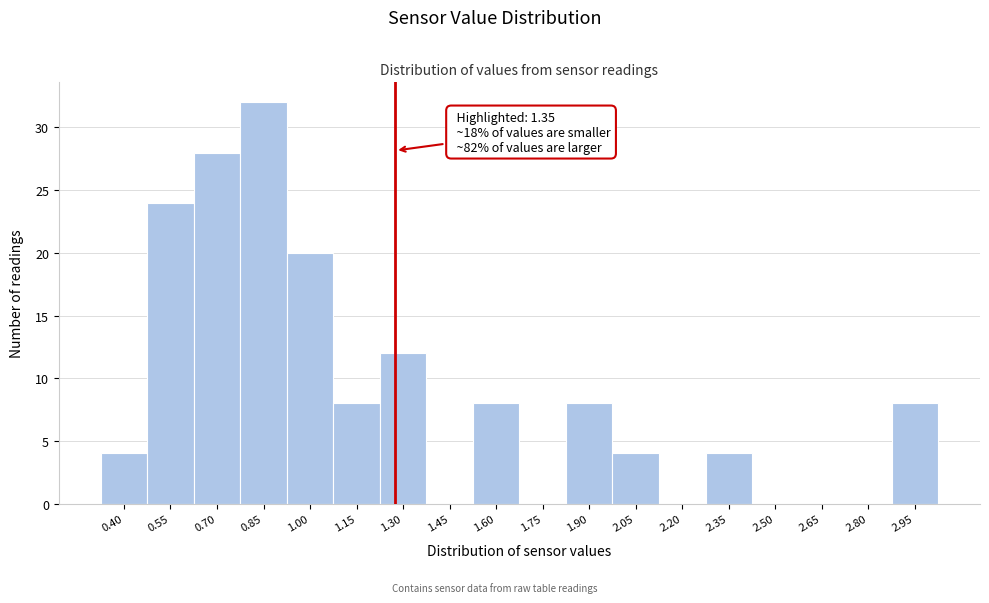

Reading right to left, list all the values displayed in this chart.

2.95=8	2.80=0	2.65=0	2.50=0	2.35=4	2.20=0	2.05=4	1.90=8	1.75=0	1.60=8	1.45=0	1.30=12	1.15=8	1.00=20	0.85=32	0.70=28	0.55=24	0.40=4